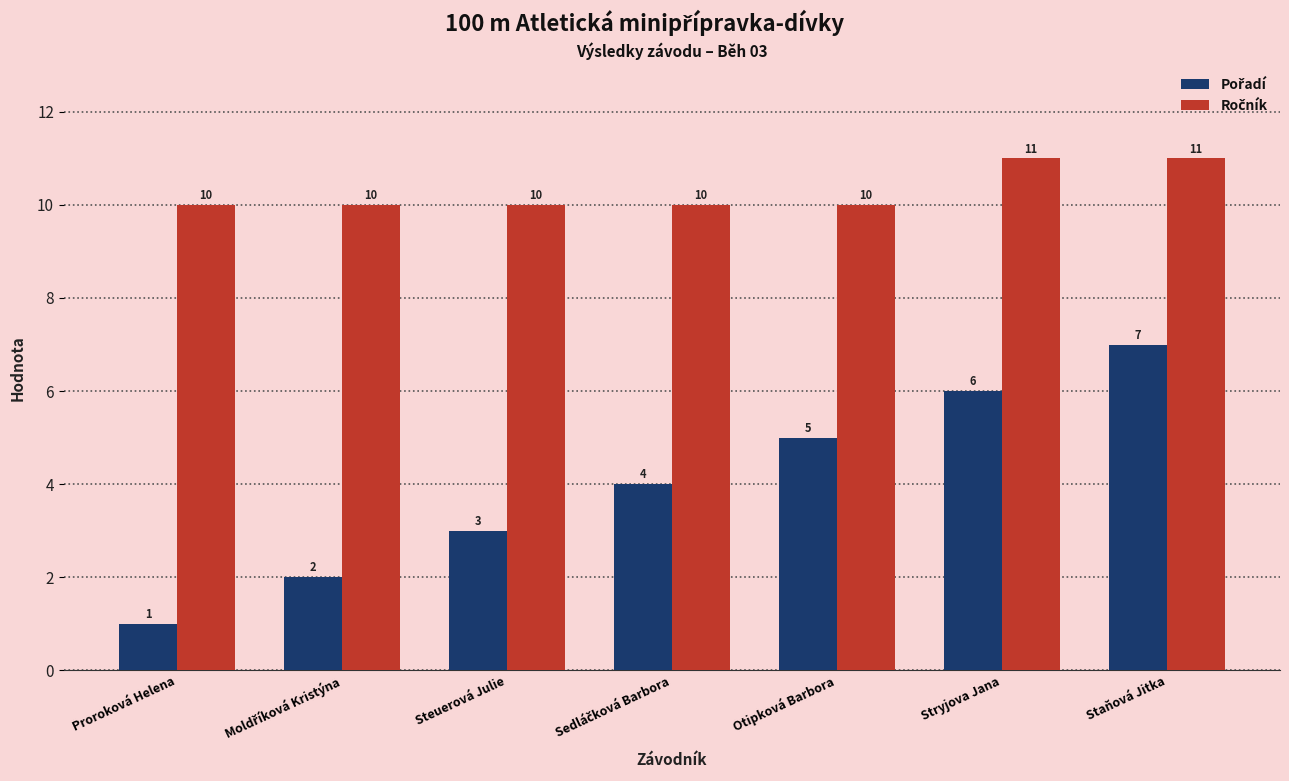

At how many categories does at least one series exceed 2?

7